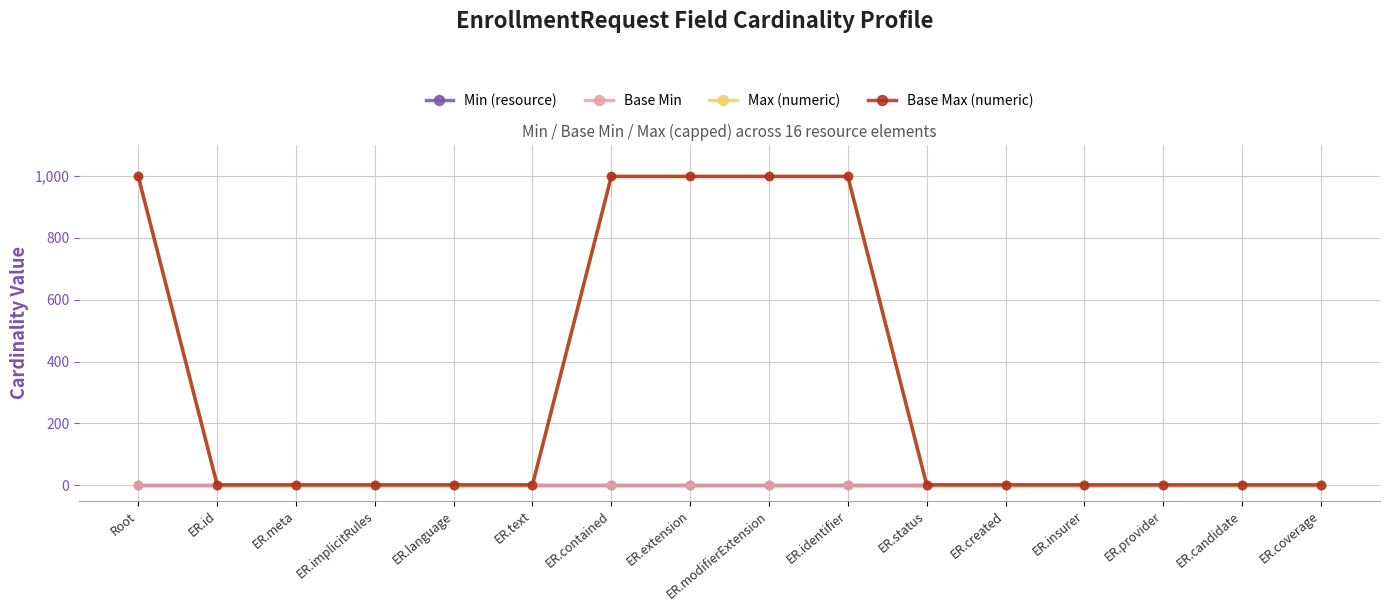

What is the spread (max minus min) of values at ER.contained?

999